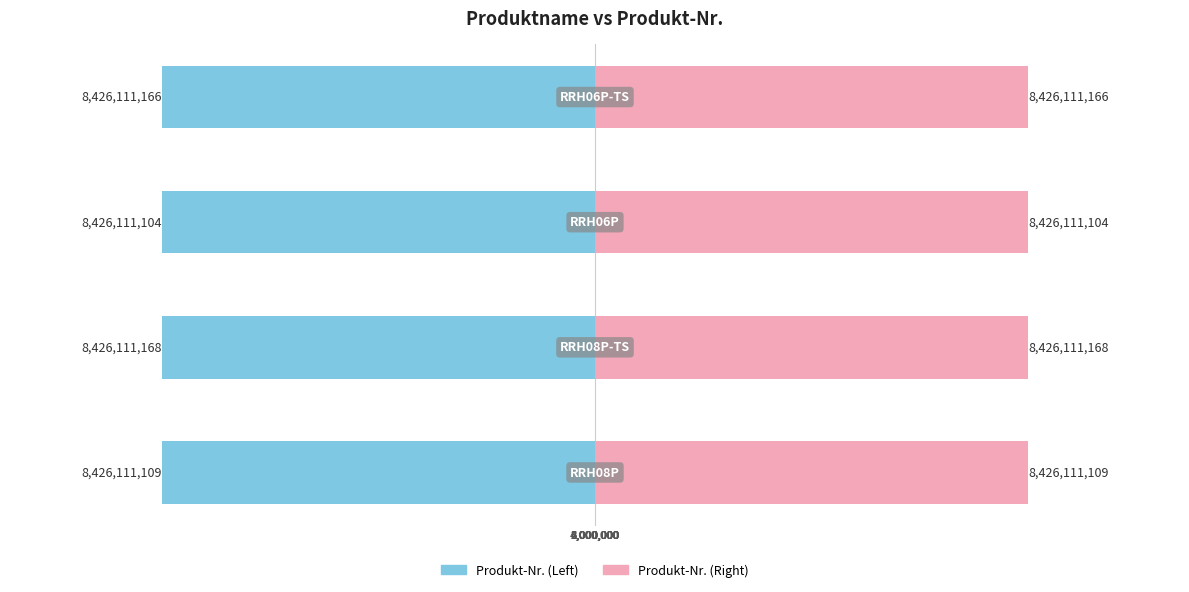

Which series has the widest spread of values?

Produkt-Nr. (Left)